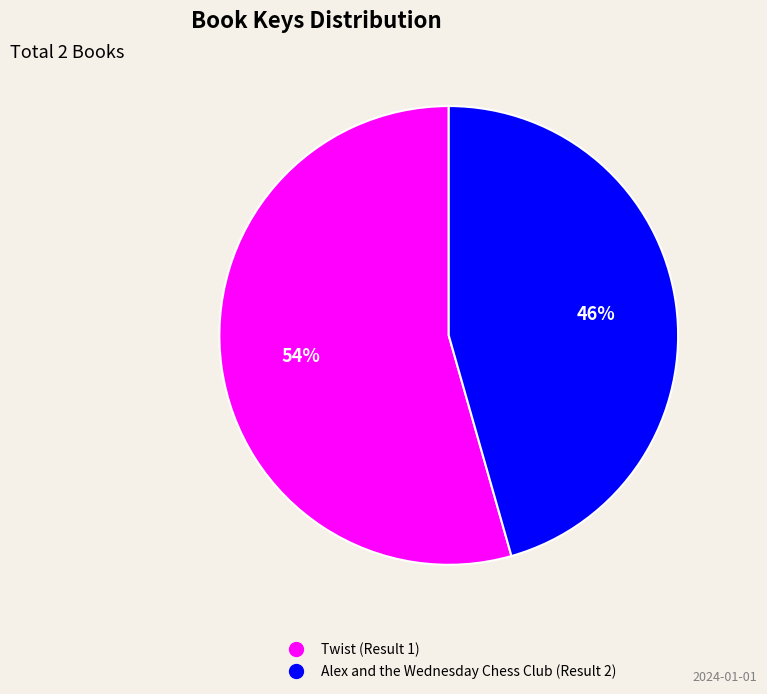

What percentage is the Twist (Result 1) slice, to the nearest percent?

54%